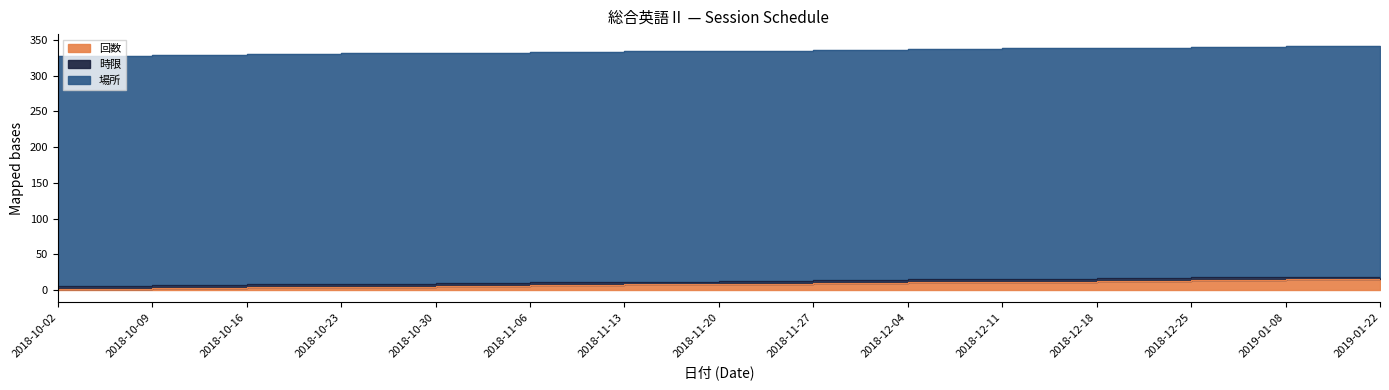

What is the sum of all 場所 values?

4830